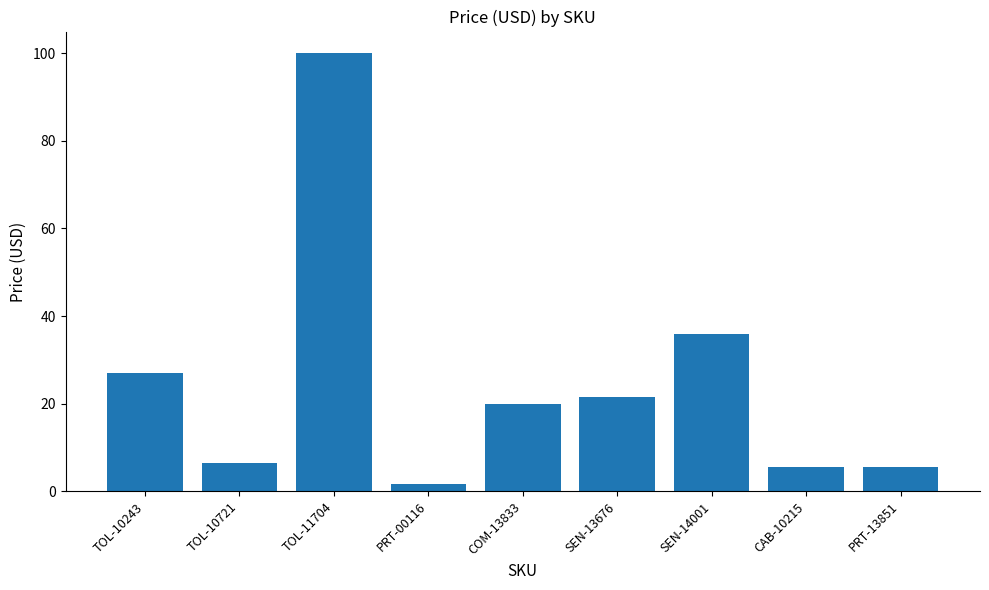

At which category does the chart reach its minimum across all series?

PRT-00116